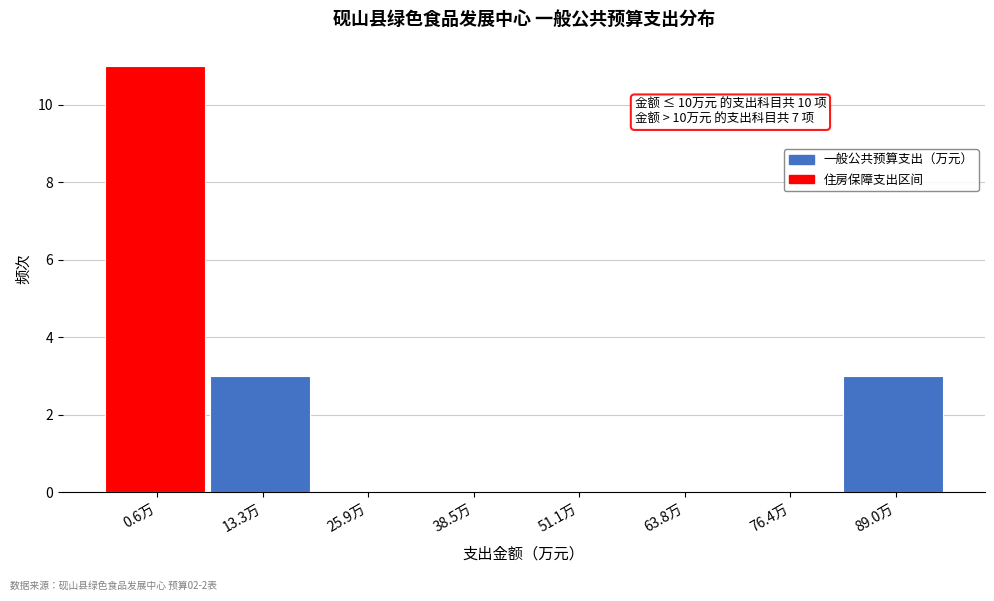

Reading left to right, extract all data points from this chart.

0.6万=11	13.3万=3	25.9万=0	38.5万=0	51.1万=0	63.8万=0	76.4万=0	89.0万=3